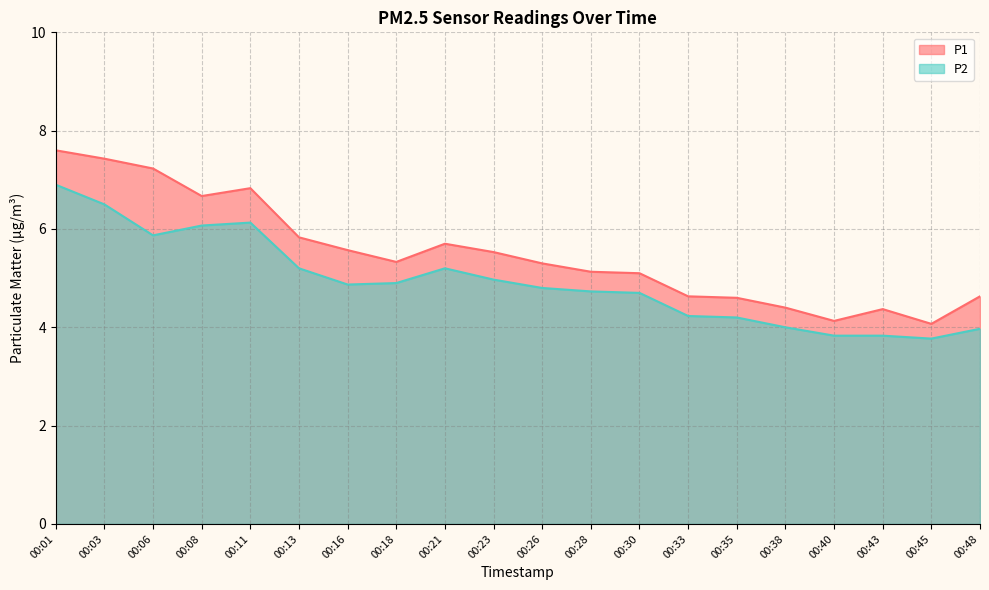

True or false: P1 has more than 0 points higher than both neighbors.

True